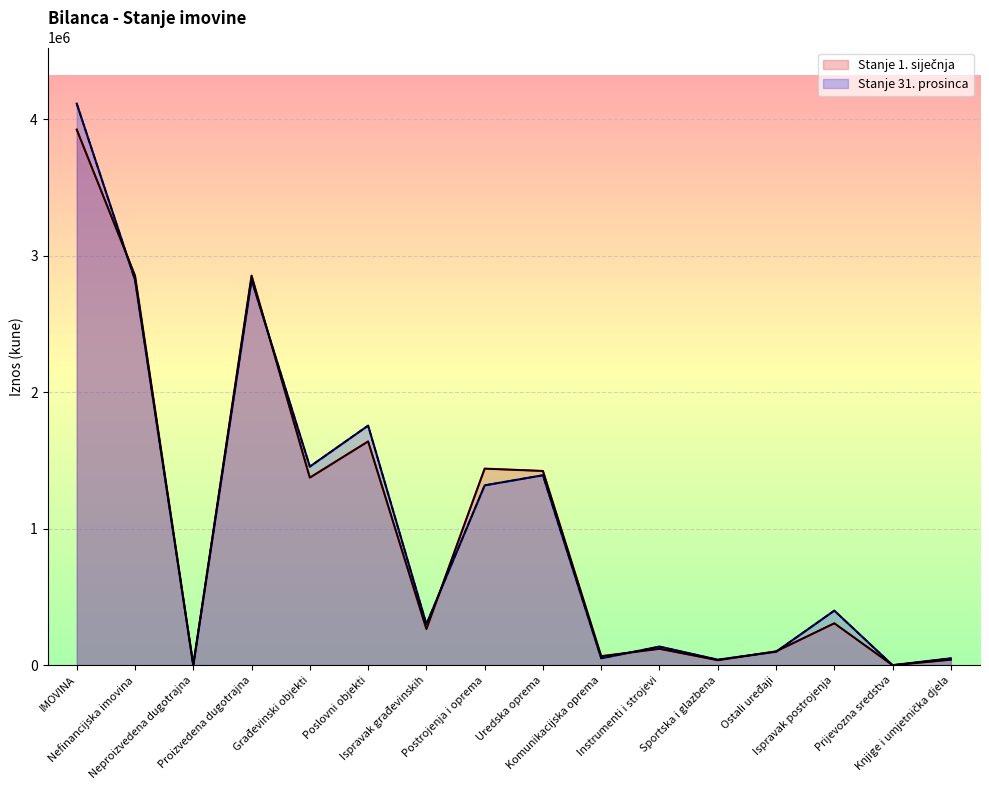

Between Prijevozna sredstva and Ispravak građevinskih, which is larger?

Ispravak građevinskih